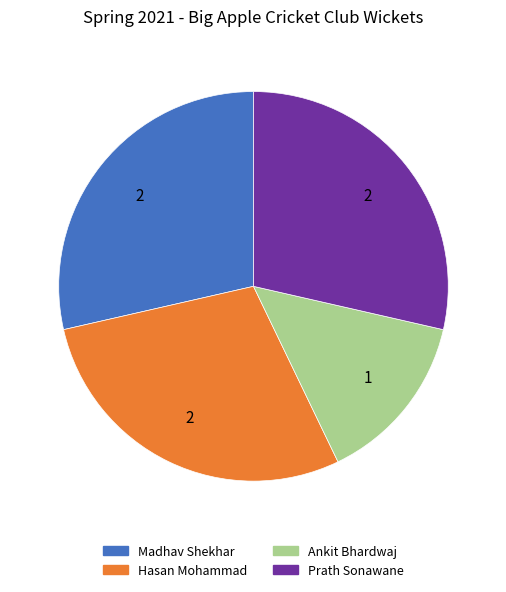

Is there a majority slice in this chart?

No